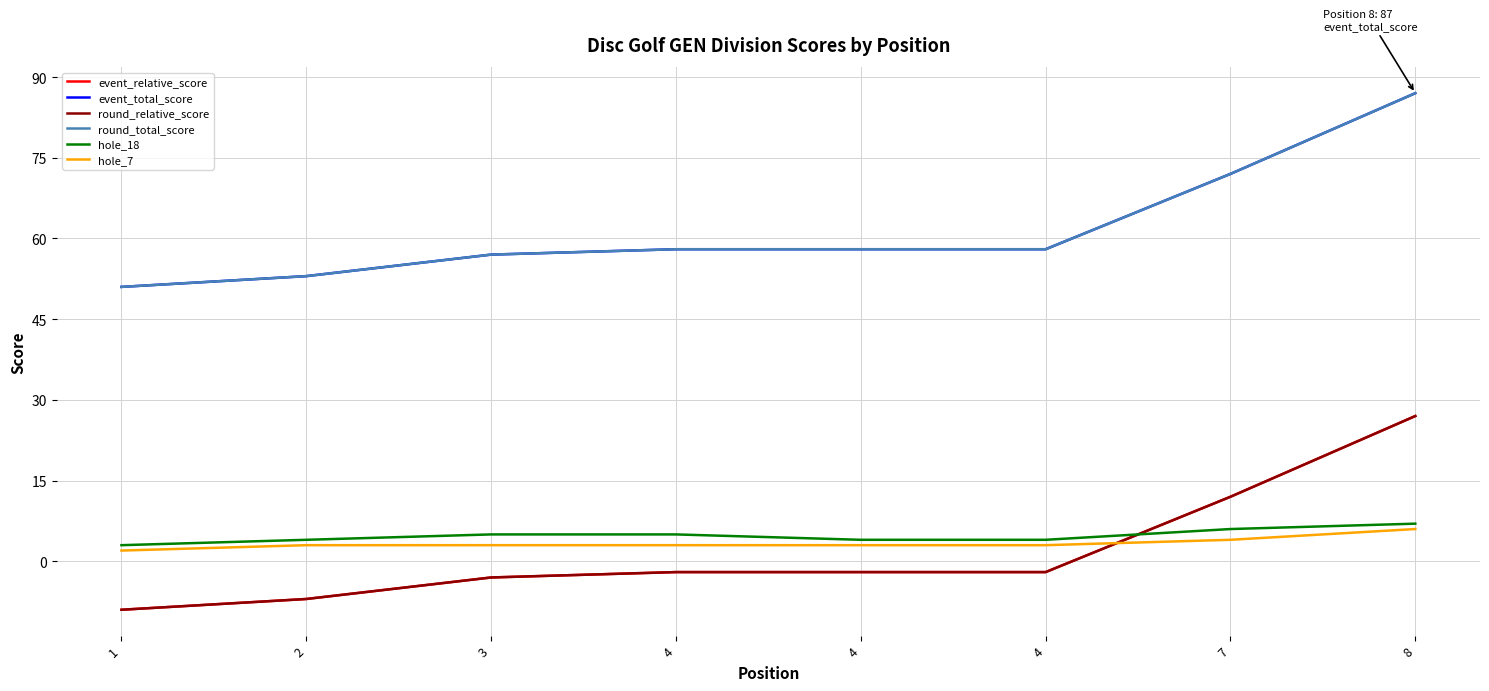

What is the maximum value for round_total_score?

87